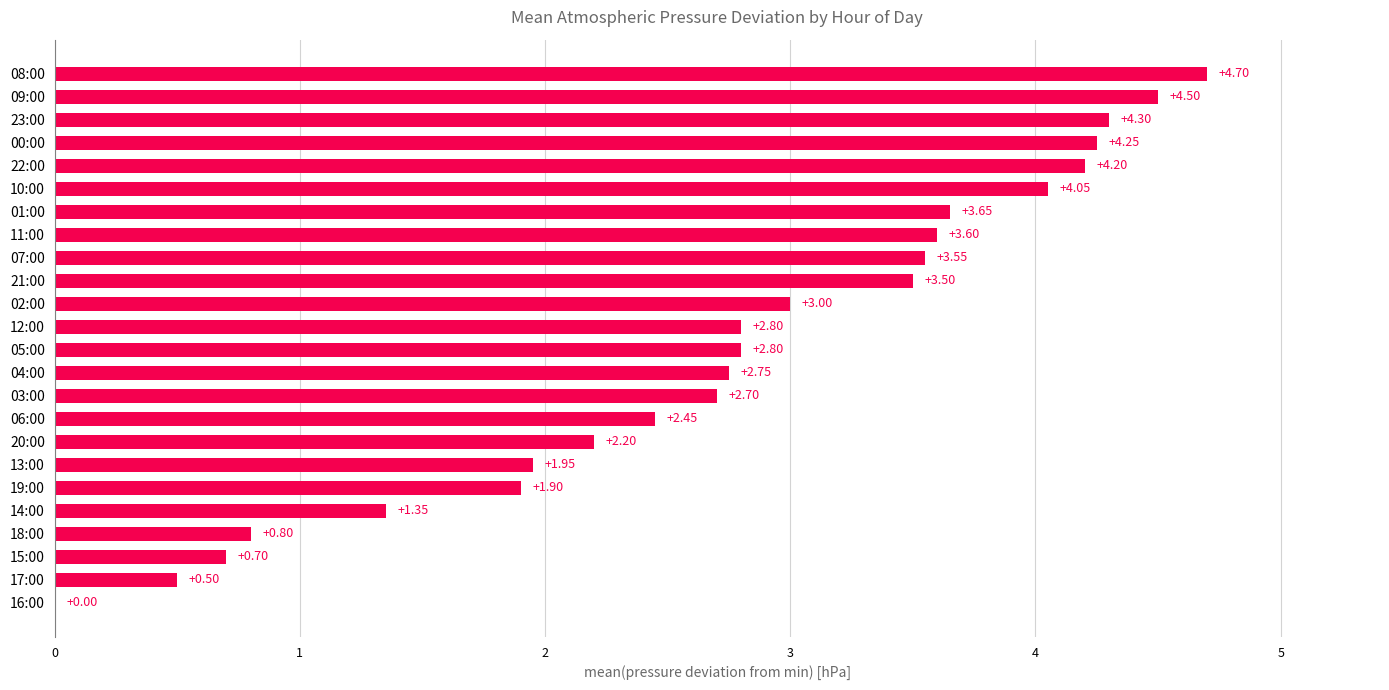

What is the sum of the values at 04:00 and 13:00?

4.7